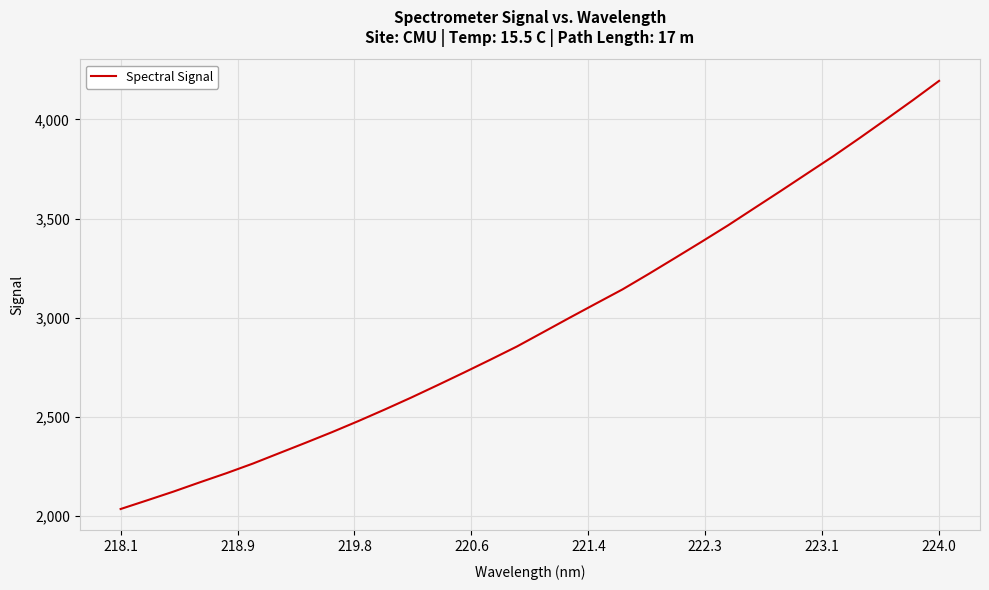

What is the minimum value shown in the chart?

2036.6